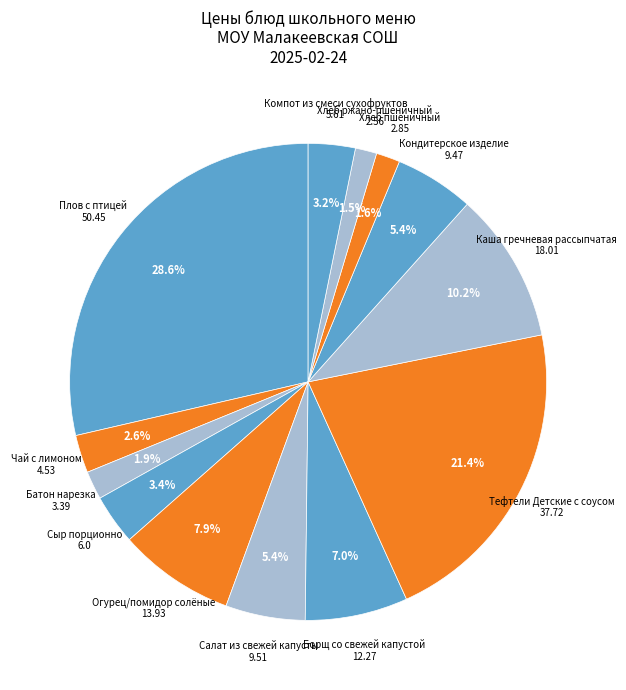

How many segments does this pie chart have?

13